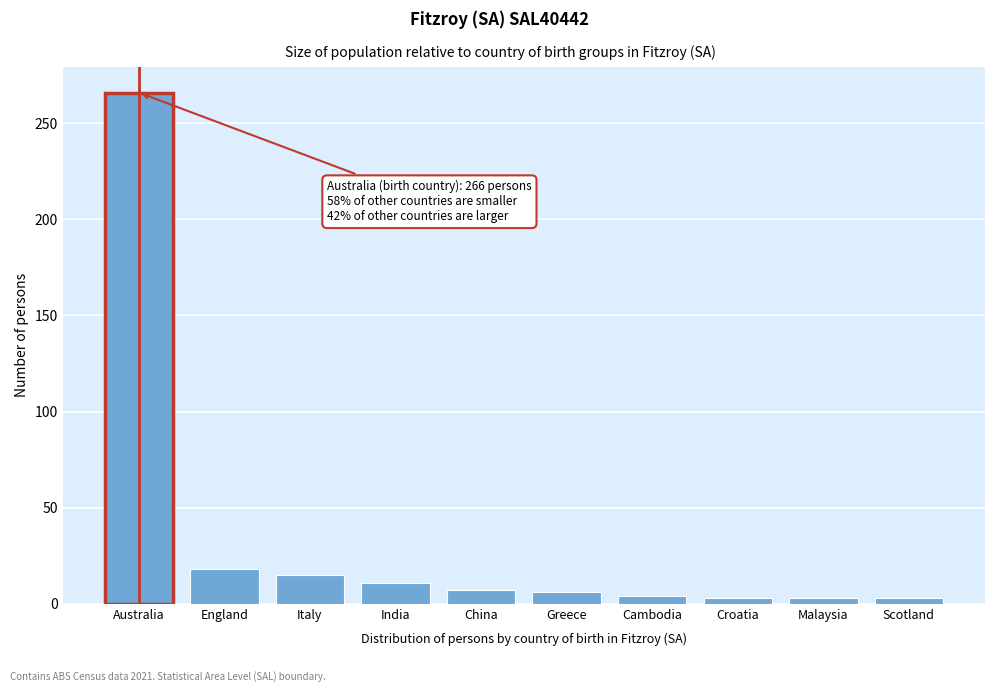

What value does the data have at China?

7